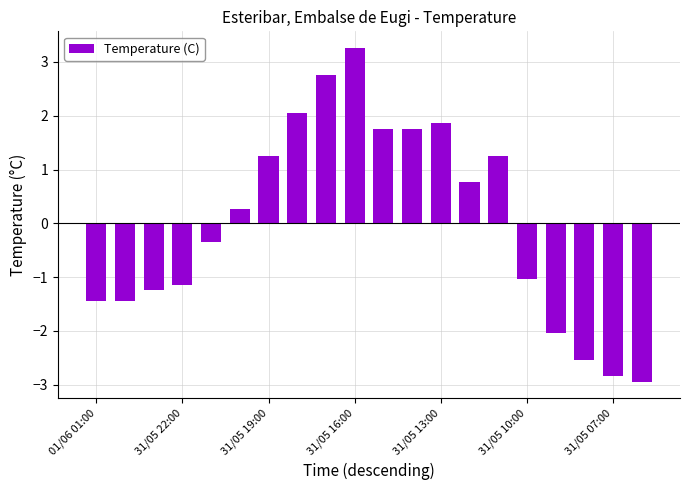

What is the difference between the maximum and minimum values?

6.2